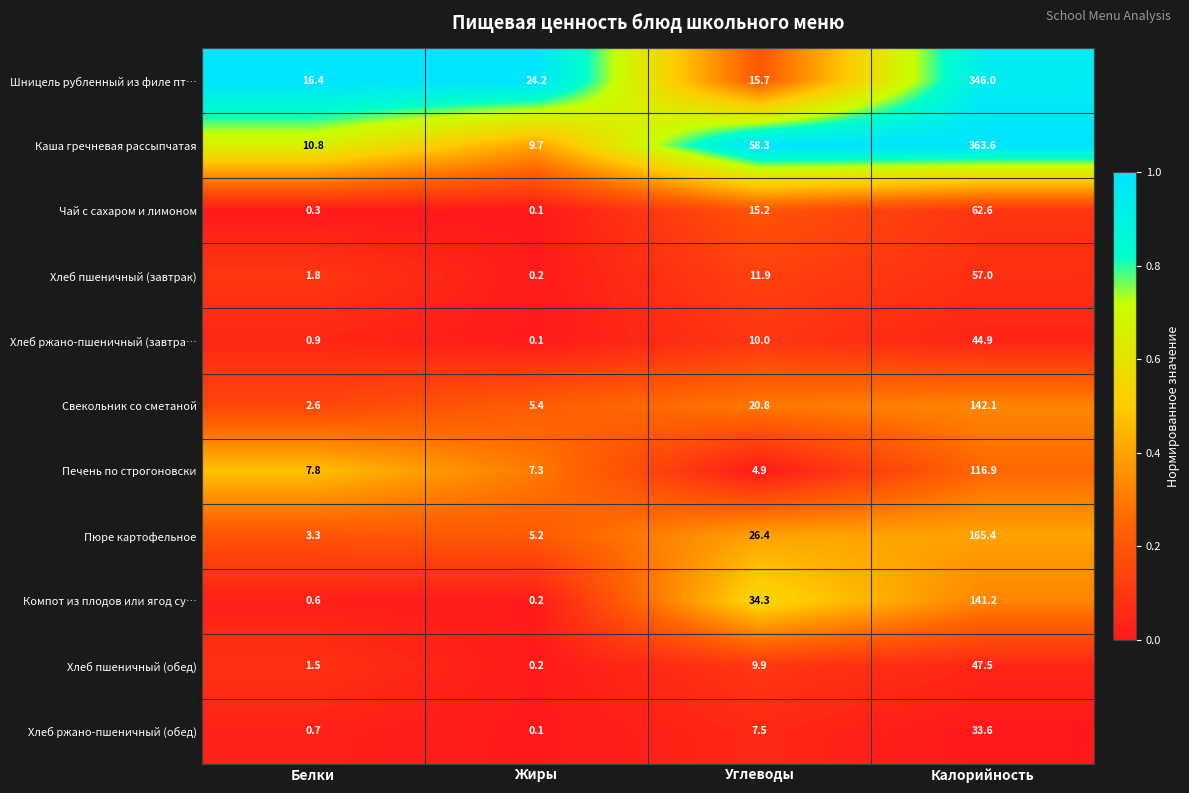

Is it true that Хлеб пшеничный (завтрак) equals 1.8 at Белки?

True